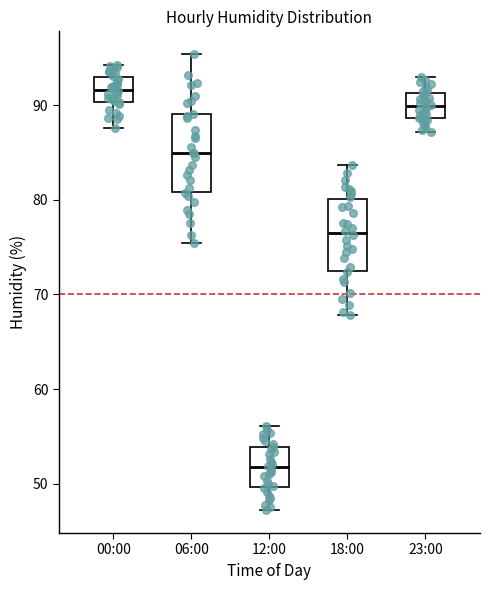

Where does the median line of the box for 18:00 sit on the y-axis? The values are not printed on the chart, so give them approximately, as read against the axis.

77